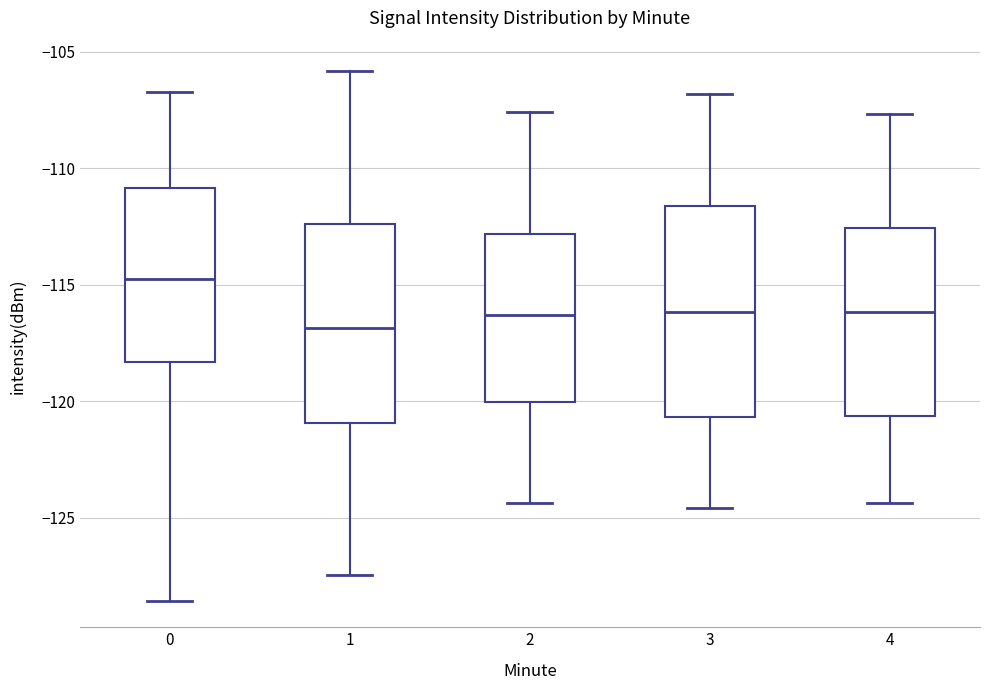

Reading left to right, transcribe this box plot: for each box, give where its median line is, the range the box spans, and where its two whiskers end, as read against the y-axis. The values are not printed on the chart, so give them approximately, as read against the axis.

0: median -114.5, box -118.5 to -111.0, whiskers -128.5 to -106.5
1: median -117.0, box -121.0 to -112.5, whiskers -127.5 to -106.0
2: median -116.5, box -120.0 to -113.0, whiskers -124.5 to -107.5
3: median -116.0, box -120.5 to -111.5, whiskers -124.5 to -107.0
4: median -116.0, box -120.5 to -112.5, whiskers -124.5 to -107.5